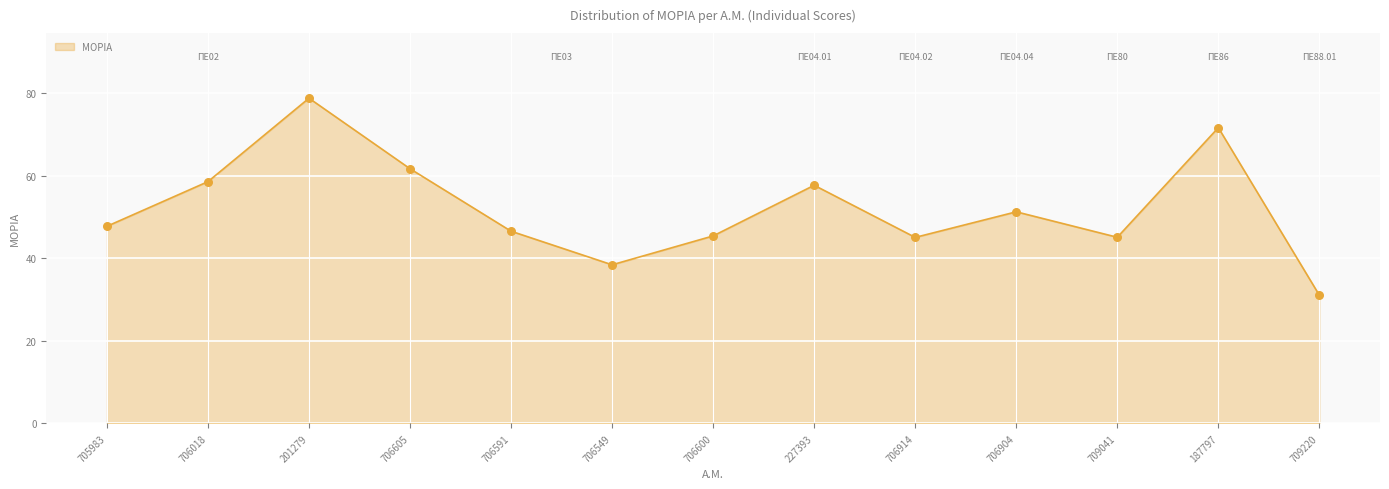

What is the ratio of the value at 706549 to the value at 706018?

0.7